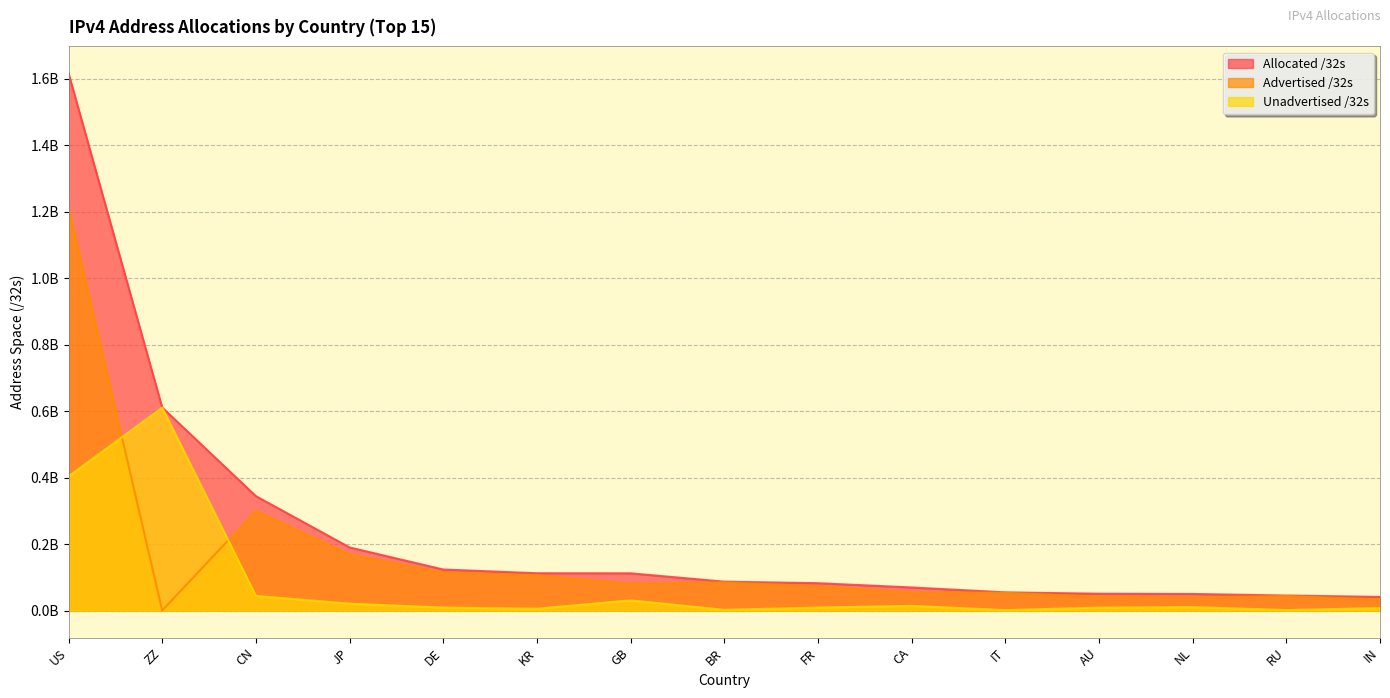

After their last crossing, which series has the higher values: Unadvertised /32s or Advertised /32s?

Advertised /32s